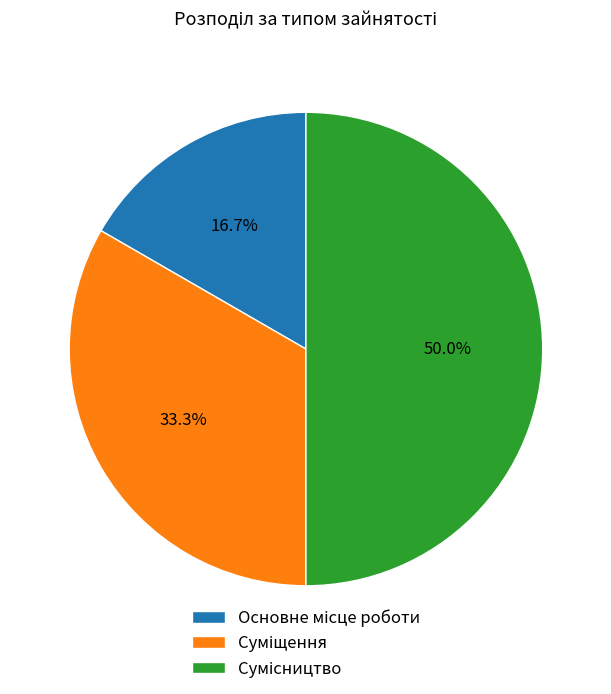

Count the number of slices in the pie.

3